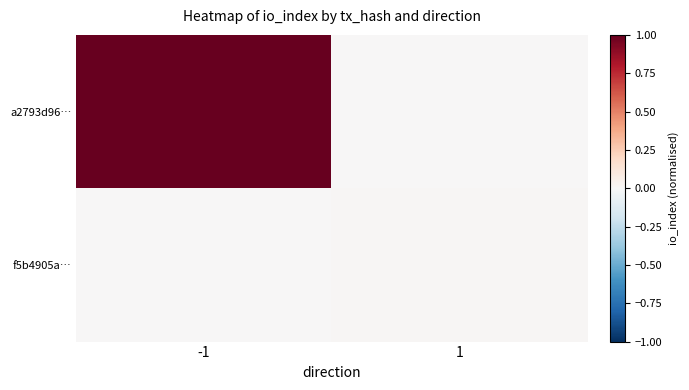

Which label corresponds to the smallest value in the chart?

1